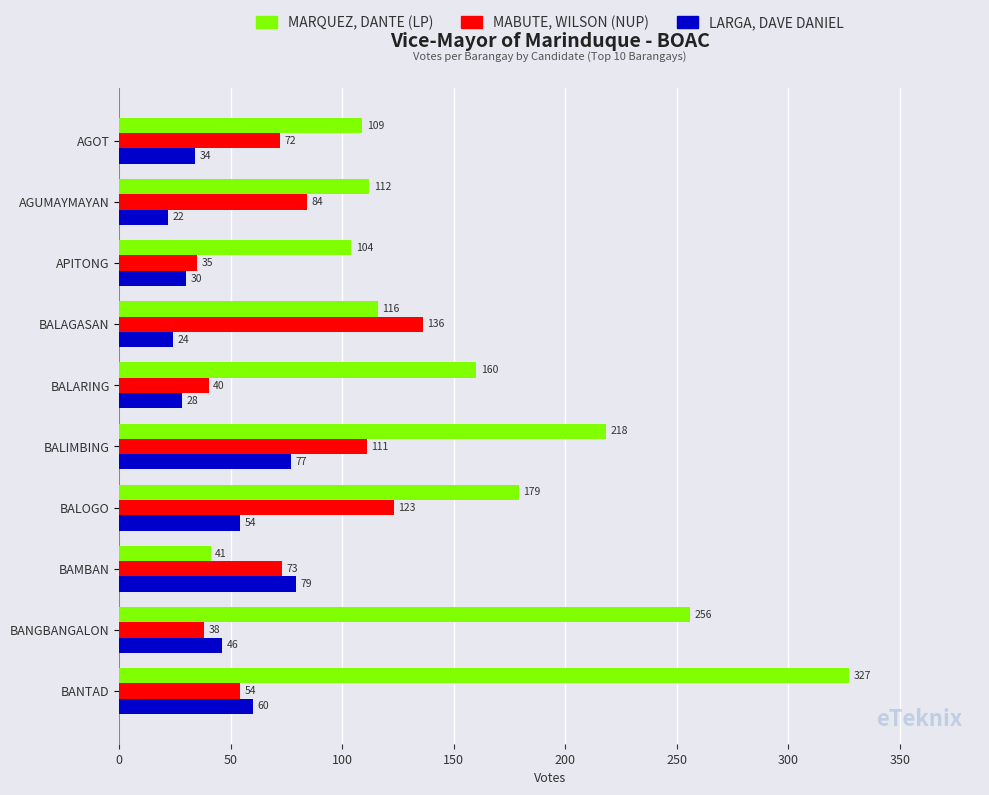

Count the number of categories in the chart.

10